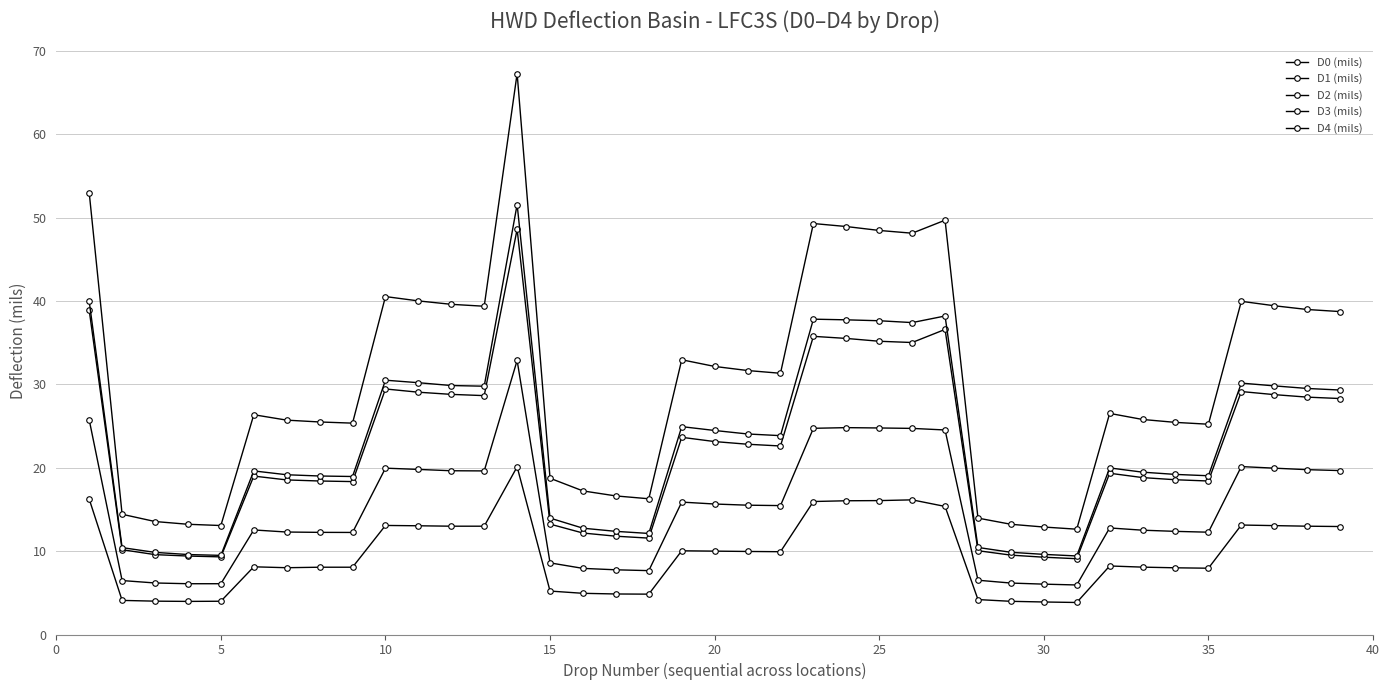

What is the sum of all D0 (mils) values?

1191.2